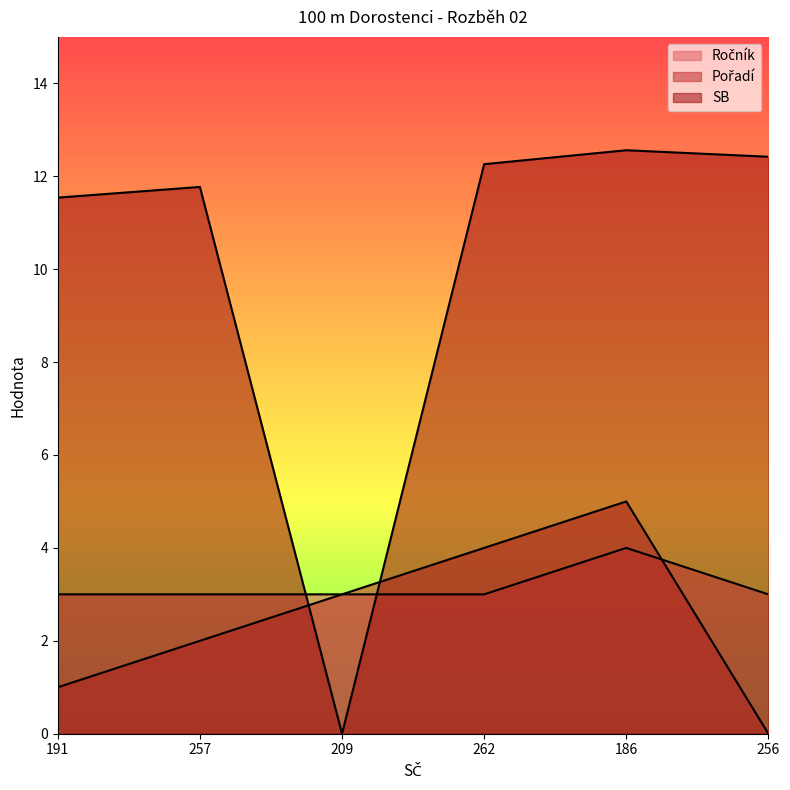

Which series ends up on top after the final intersection of Ročník and Pořadí?

Ročník